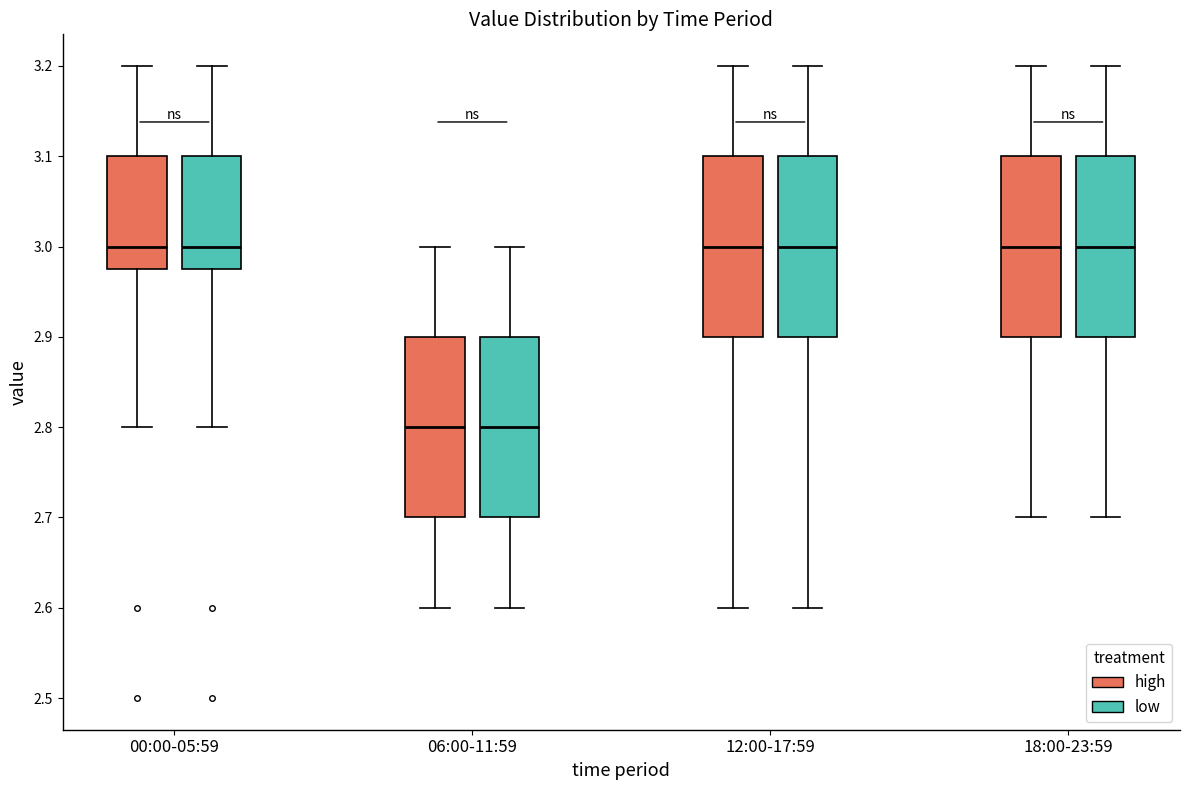

Reading left to right, read every box against the y-axis: the position of its median line, the range the box covers, and the ends of its whiskers. The values are not printed on the chart, so give them approximately, as read against the axis.

00:00-05:59 (high): median 3.00, box 2.98 to 3.10, whiskers 2.80 to 3.20
00:00-05:59 (low): median 3.00, box 2.98 to 3.10, whiskers 2.80 to 3.20
06:00-11:59 (high): median 2.80, box 2.70 to 2.90, whiskers 2.60 to 3.00
06:00-11:59 (low): median 2.80, box 2.70 to 2.90, whiskers 2.60 to 3.00
12:00-17:59 (high): median 3.00, box 2.90 to 3.10, whiskers 2.60 to 3.20
12:00-17:59 (low): median 3.00, box 2.90 to 3.10, whiskers 2.60 to 3.20
18:00-23:59 (high): median 3.00, box 2.90 to 3.10, whiskers 2.70 to 3.20
18:00-23:59 (low): median 3.00, box 2.90 to 3.10, whiskers 2.70 to 3.20